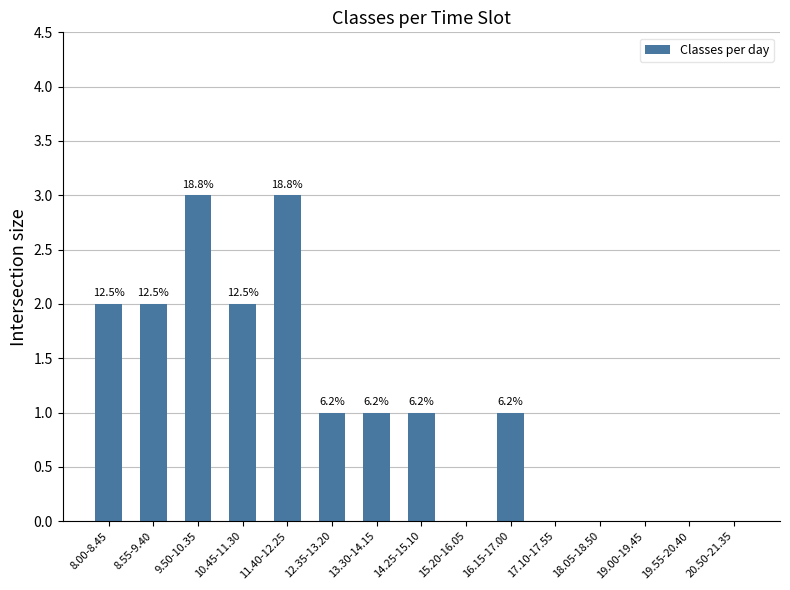

What is the sum of all values?

16